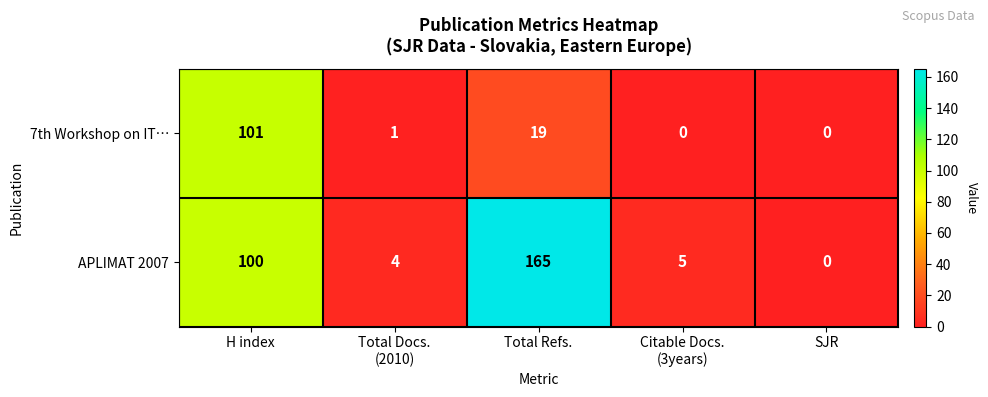

Which label corresponds to the largest value in the chart?

Total Refs.